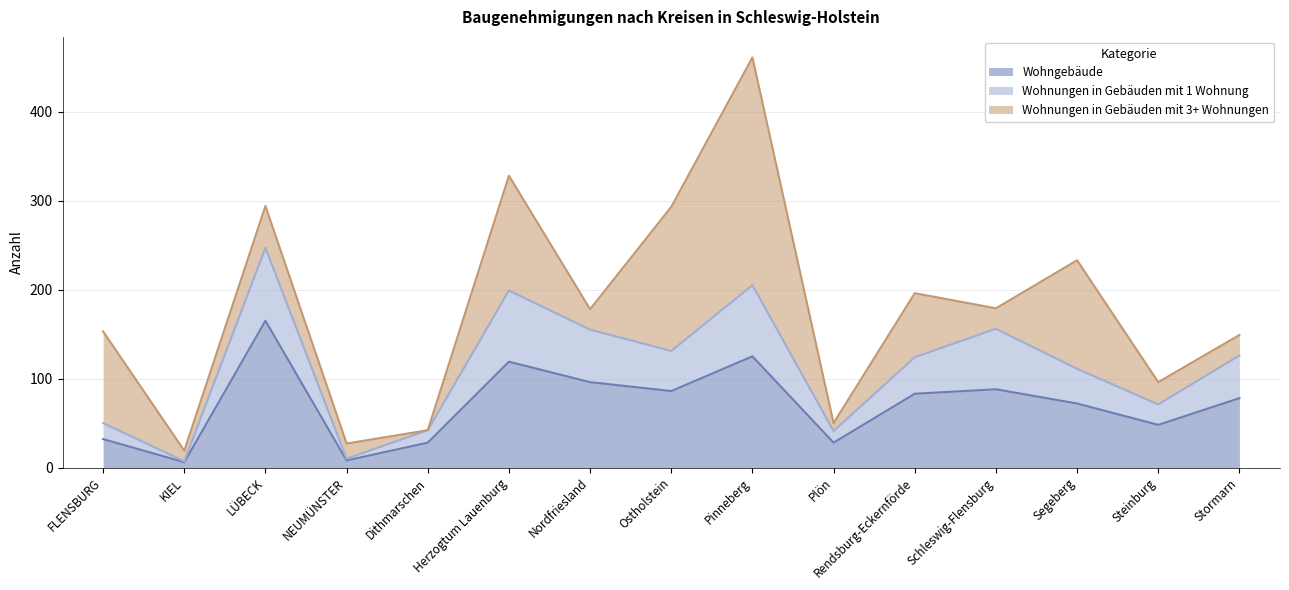

At which category is the sum across all series the highest?

Pinneberg